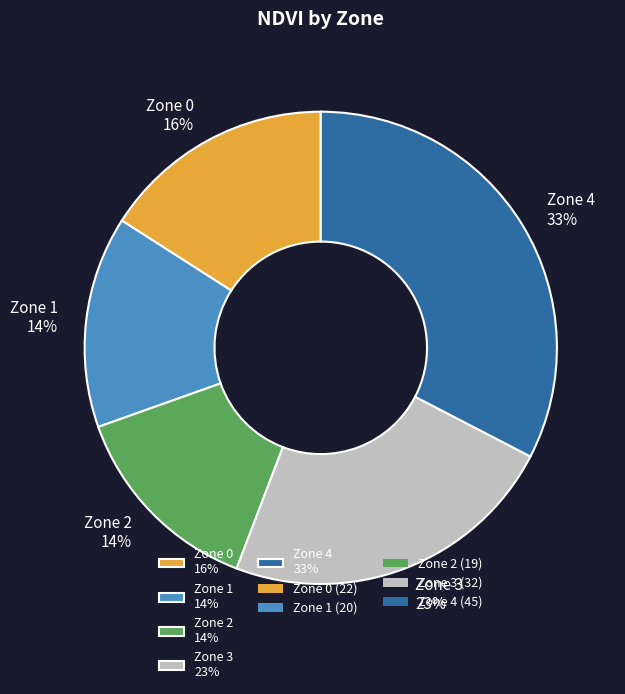

Do Zone 1 and Zone 0 together represent more than half of the pie?

No